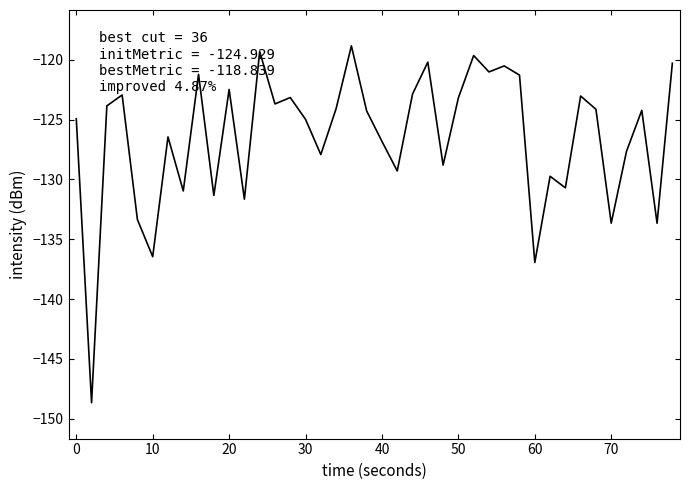

What is the smallest value displayed?

-148.7